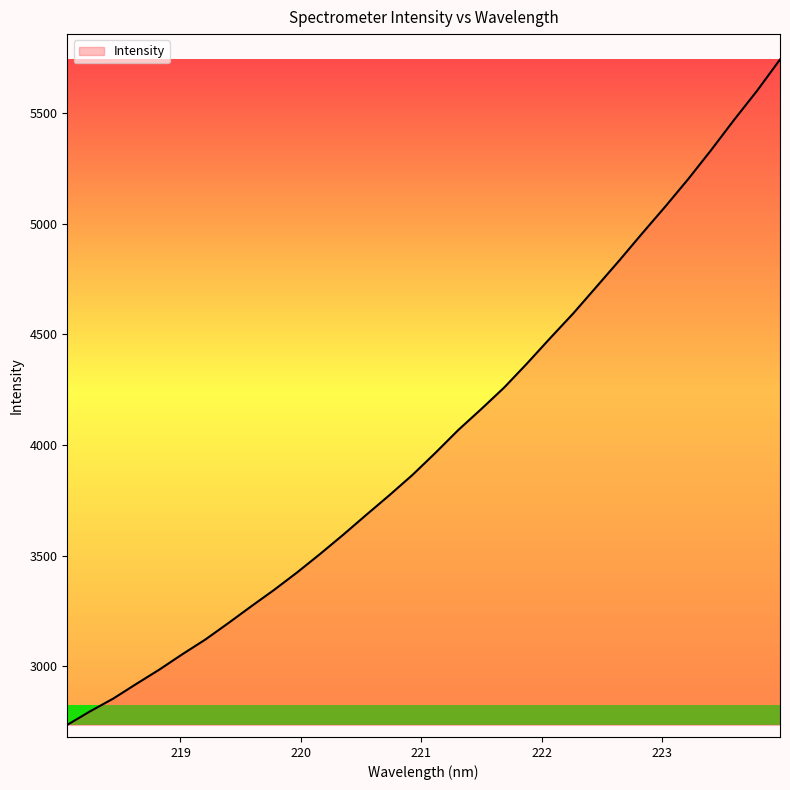

What is the smallest value displayed?

2735.9